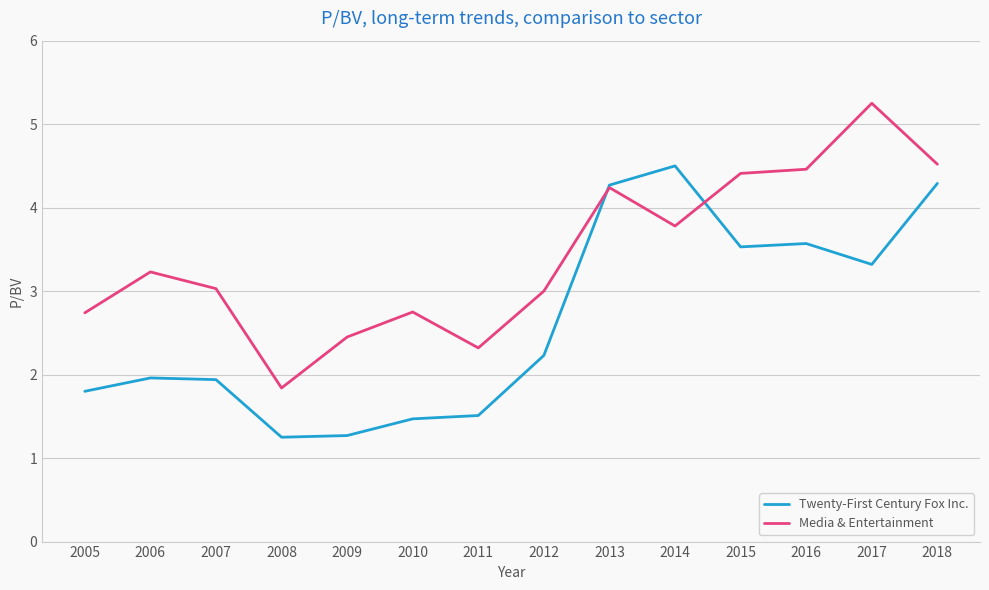

In Twenty-First Century Fox Inc., how many points are lower than both neighbors (excluding endpoints)?

3